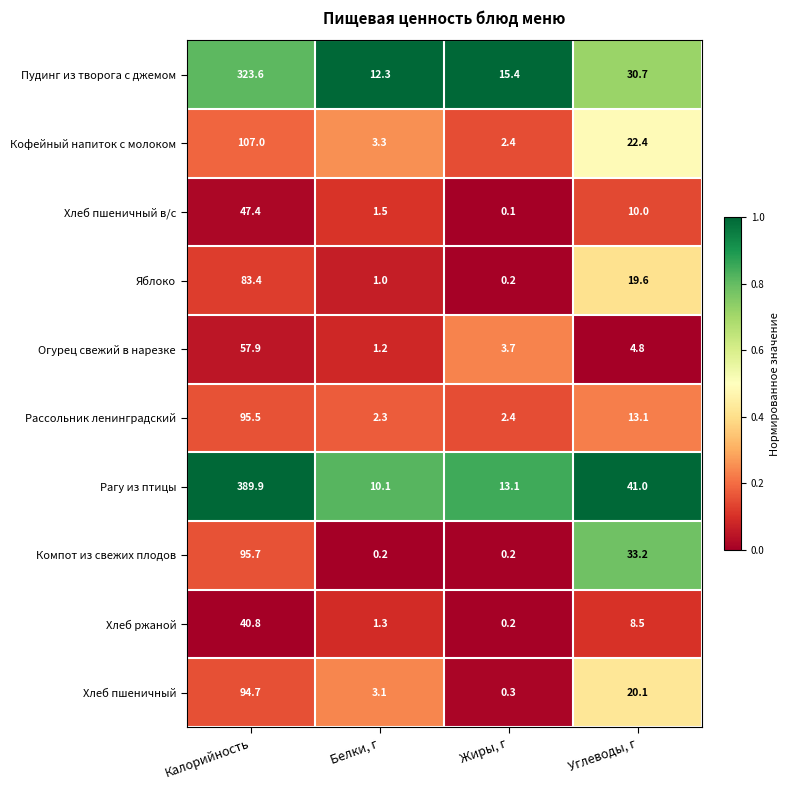

What is the difference between the maximum and minimum values in the Яблоко series?

83.2